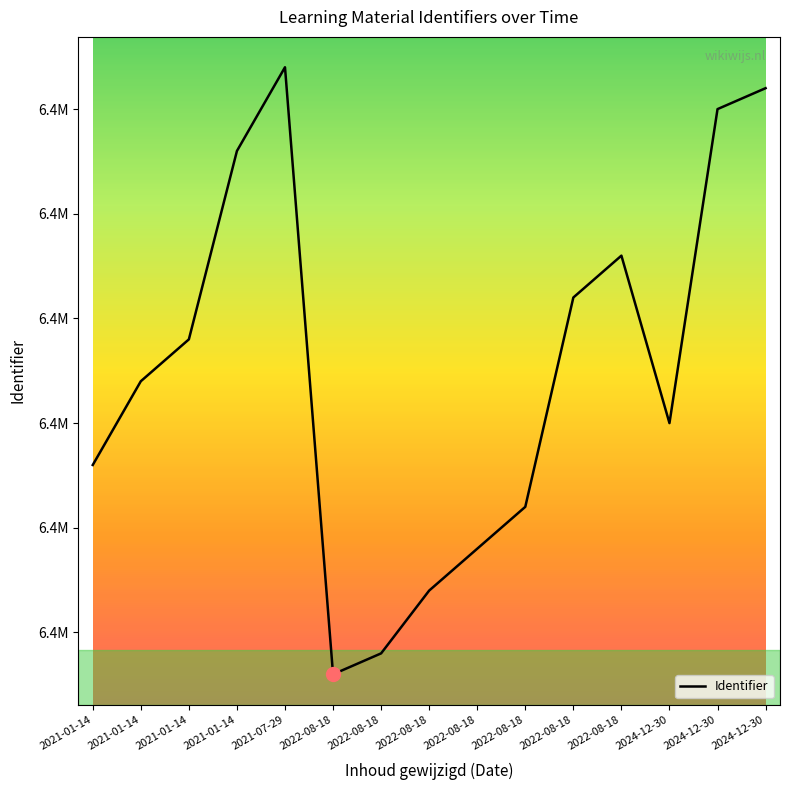

Between 2021-01-14 and 2022-08-18, which is larger?

2021-01-14